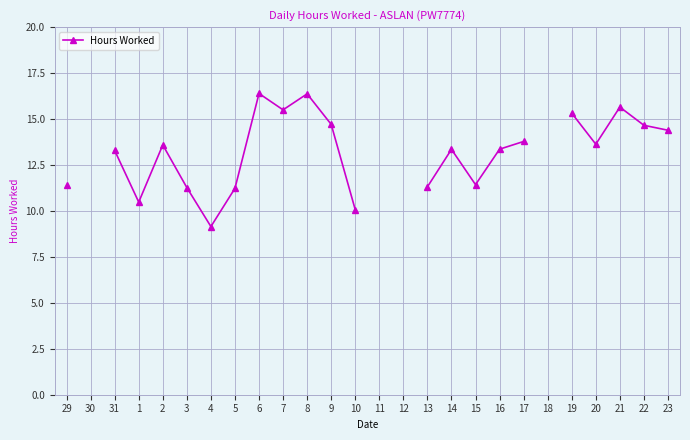

What is the label of the 26th point from the right?

29